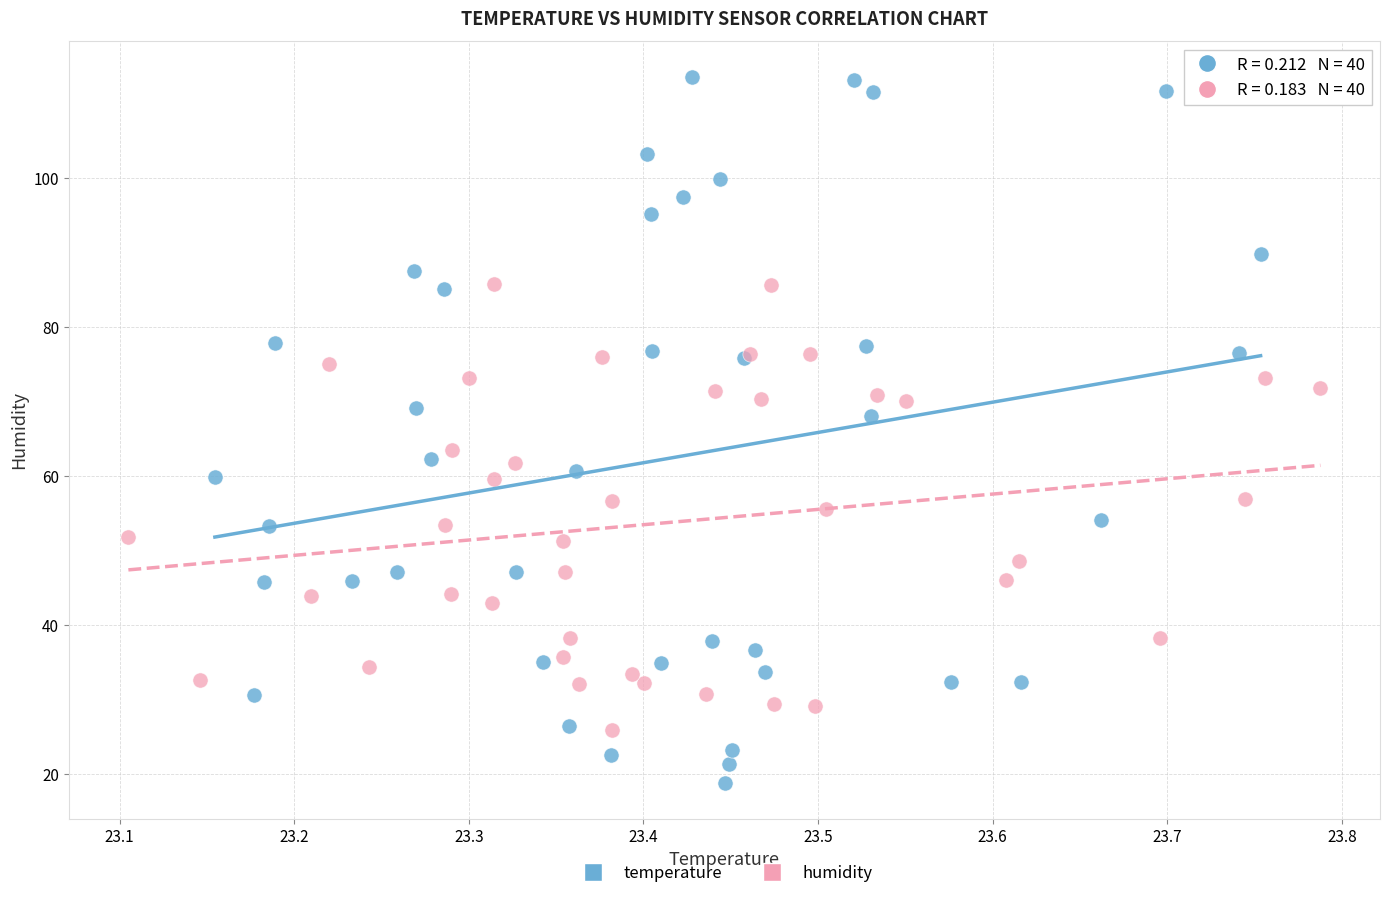

Which series contains the highest Y value?

temperature